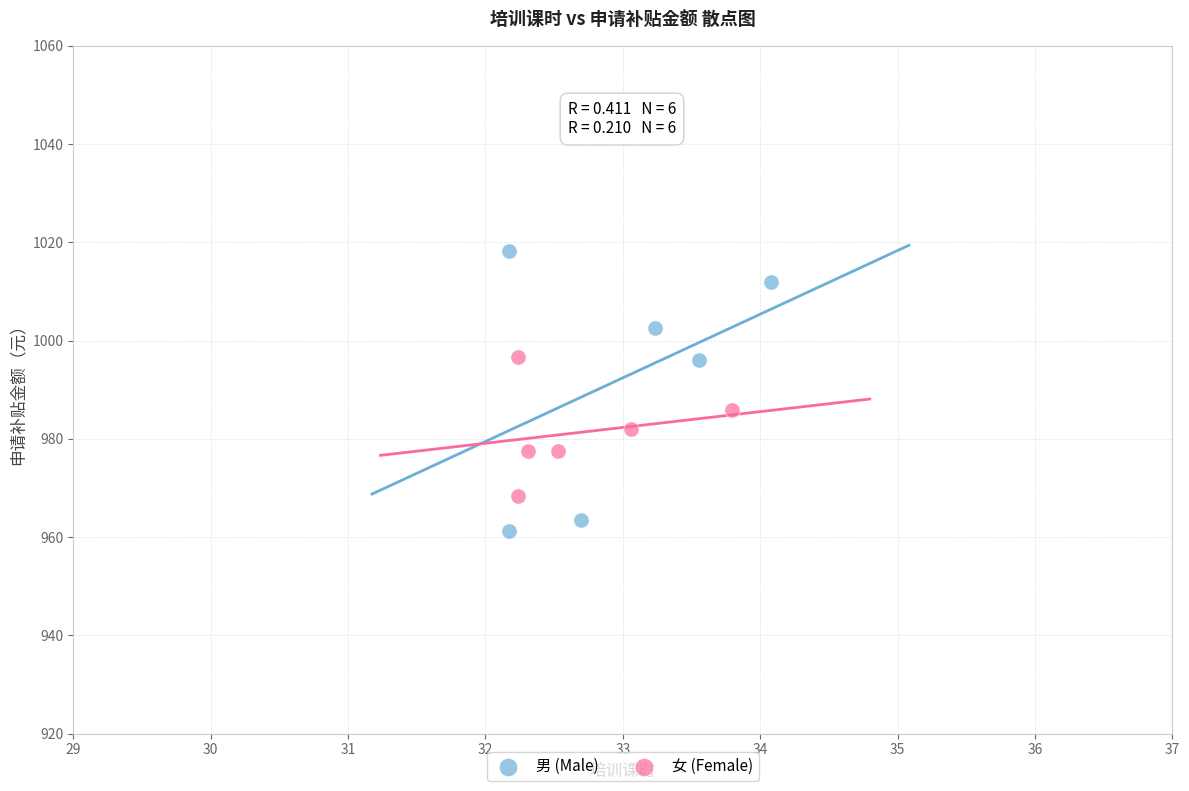

Which series contains the highest Y value?

男 (Male)